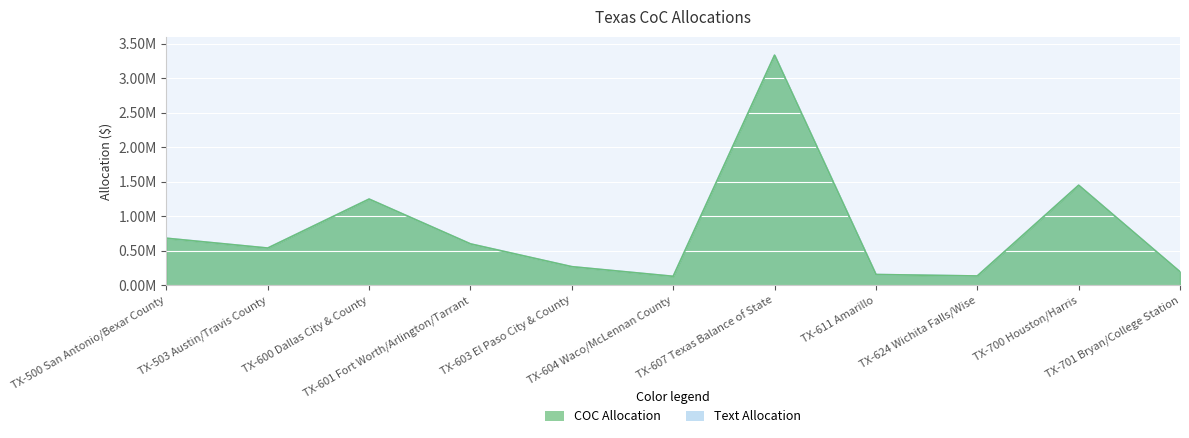

Reading left to right, what are all the values shown in this chart?

COC Allocation: TX-500 San Antonio/Bexar County=679715	TX-503 Austin/Travis County=537301	TX-600 Dallas City & County=1247103	TX-601 Fort Worth/Arlington/Tarrant=597993	TX-603 El Paso City & County=267556	TX-604 Waco/McLennan County=127804	TX-607 Texas Balance of State=3332143	TX-611 Amarillo=154050	TX-624 Wichita Falls/Wise=132757	TX-700 Houston/Harris=1447557	TX-701 Bryan/College Station=193093
Text Allocation: TX-500 San Antonio/Bexar County=679715	TX-503 Austin/Travis County=537301	TX-600 Dallas City & County=1247103	TX-601 Fort Worth/Arlington/Tarrant=597993	TX-603 El Paso City & County=267556	TX-604 Waco/McLennan County=127804	TX-607 Texas Balance of State=3332143	TX-611 Amarillo=154050	TX-624 Wichita Falls/Wise=132757	TX-700 Houston/Harris=1447557	TX-701 Bryan/College Station=193093